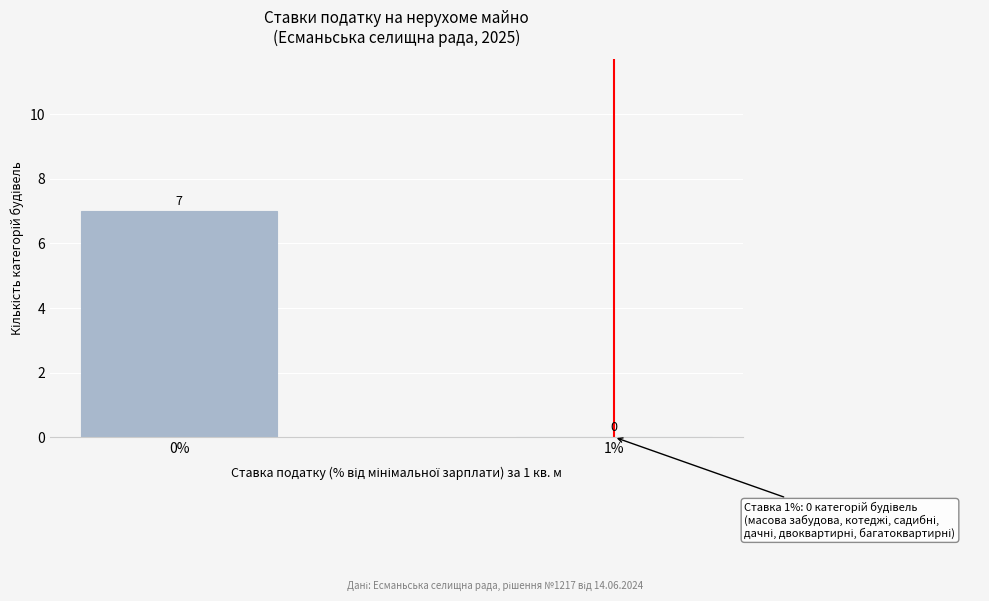

Reading right to left, transcribe all the data shown in this chart.

1%=0	0%=7